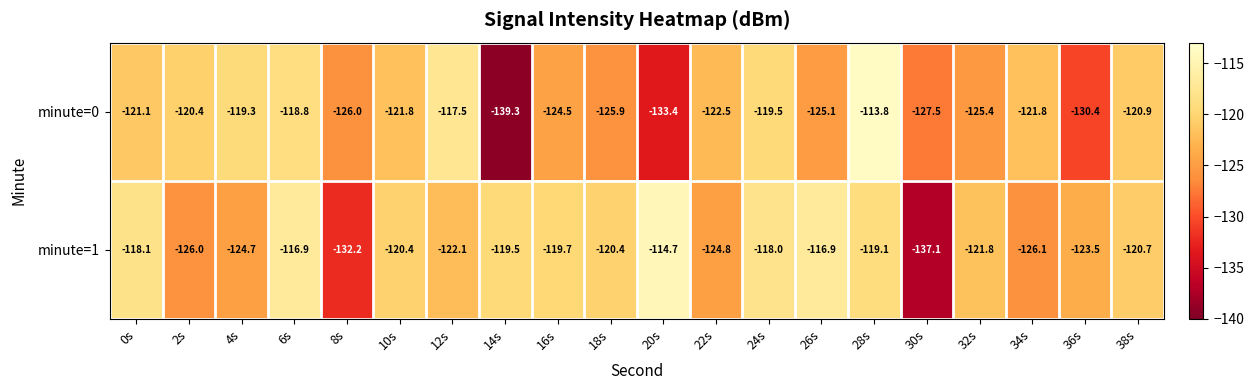

List the series in order of their peak value, highest first.

minute=0, minute=1